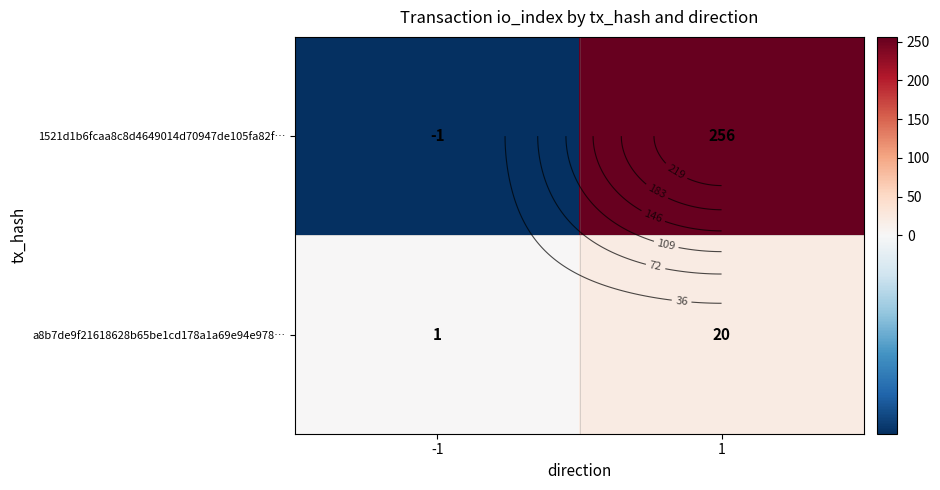

Which series has the largest range (max minus min)?

1521d1b6fcaa8c8d4649014d70947de105fa82f…